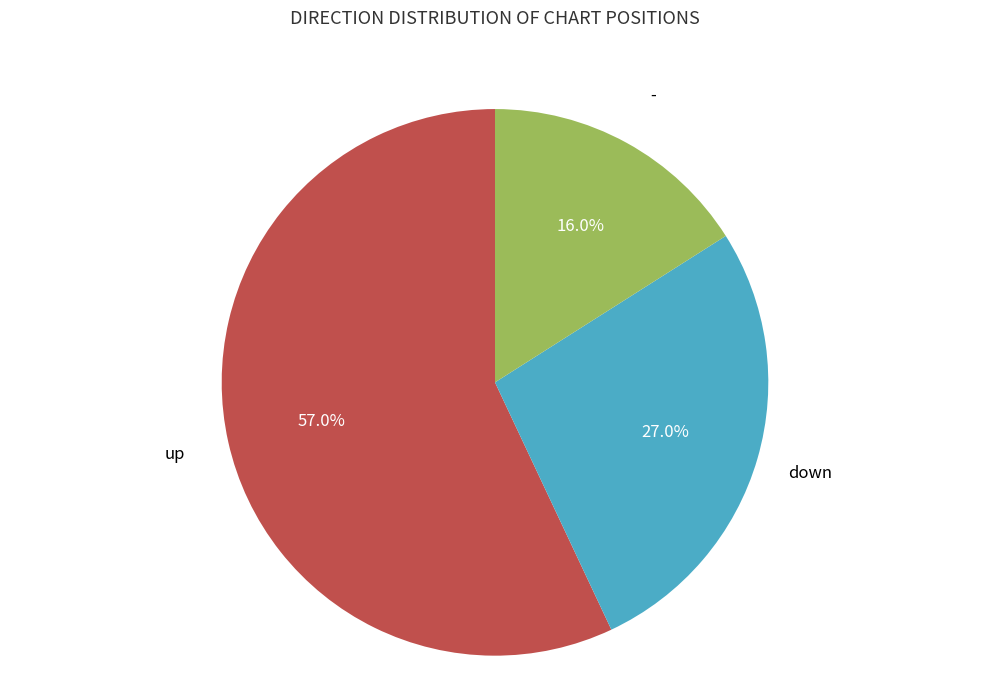

What is the ratio of the value at up to the value at down?

2.1